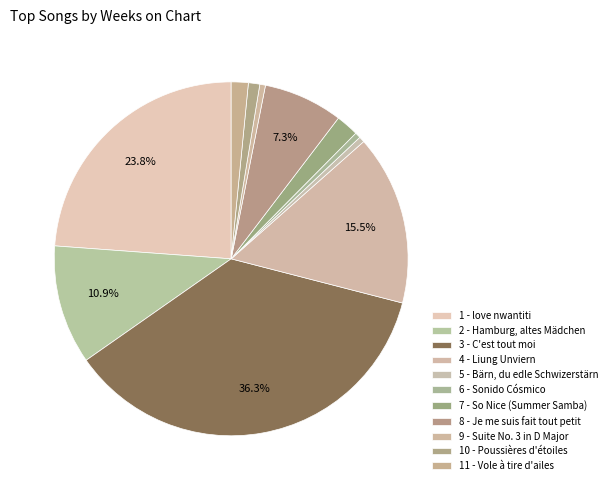

How many slices are in this pie chart?

11